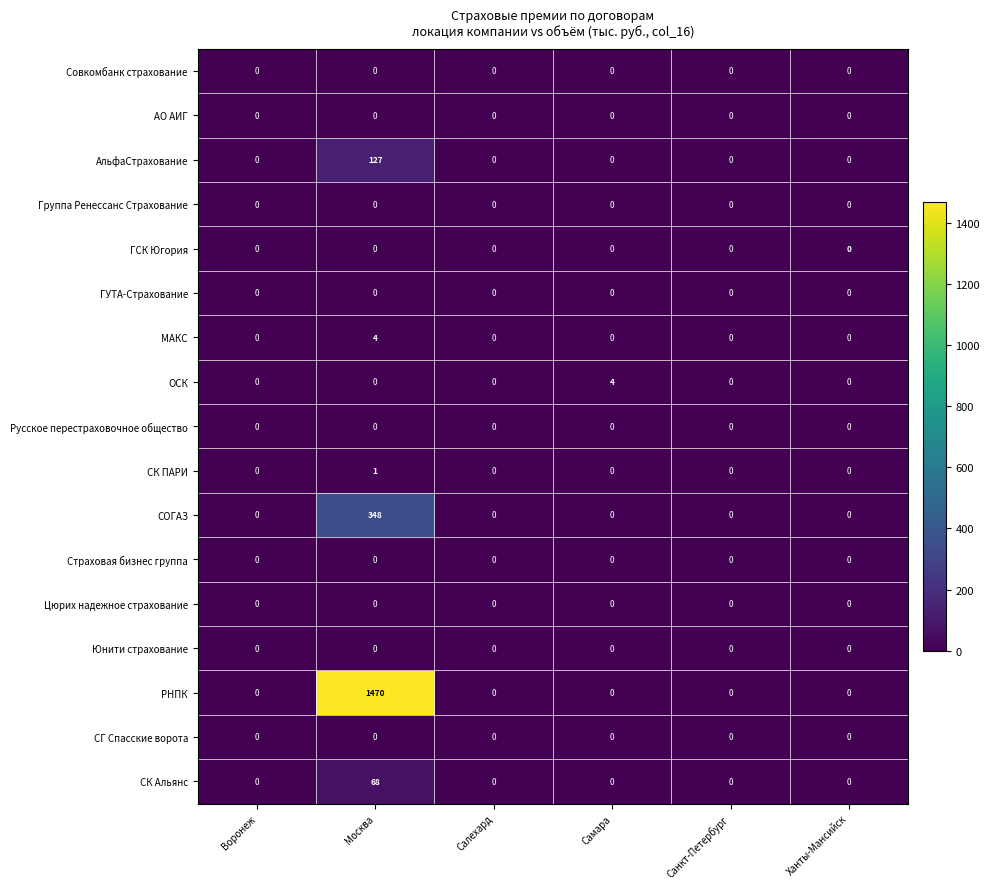

At which category is the sum across all series the highest?

Москва